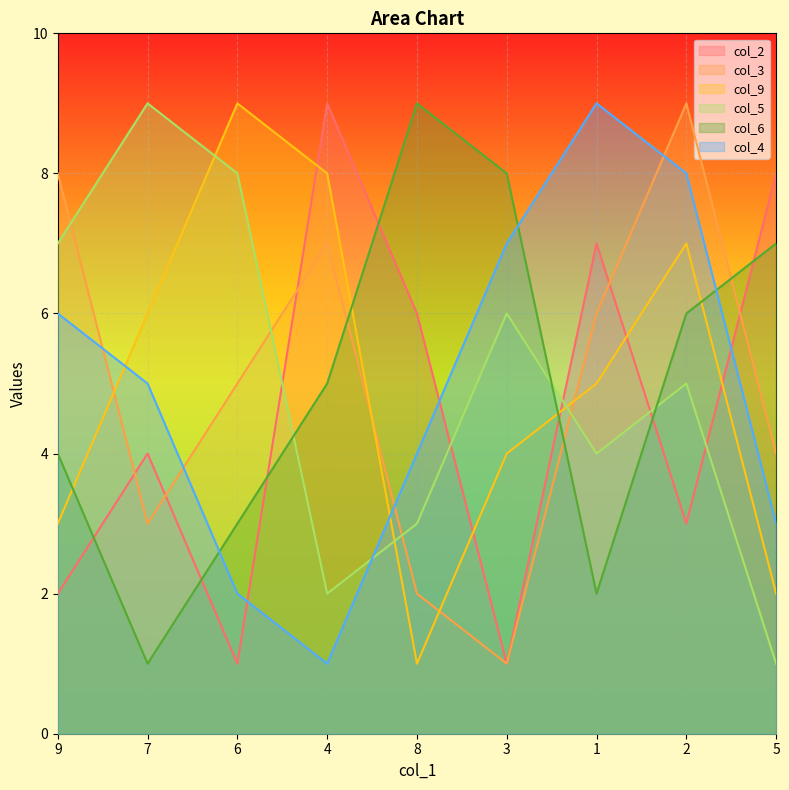

What is the average value of the col_9 series?

5